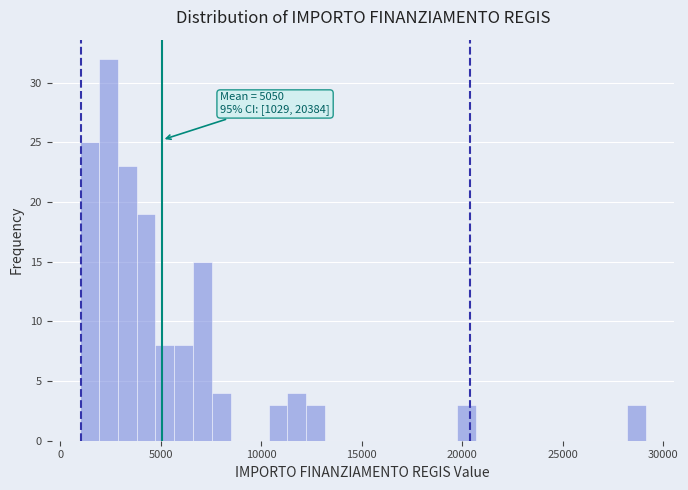

Read against the x-axis, roughly where is the centre of the tallest bar?

2500